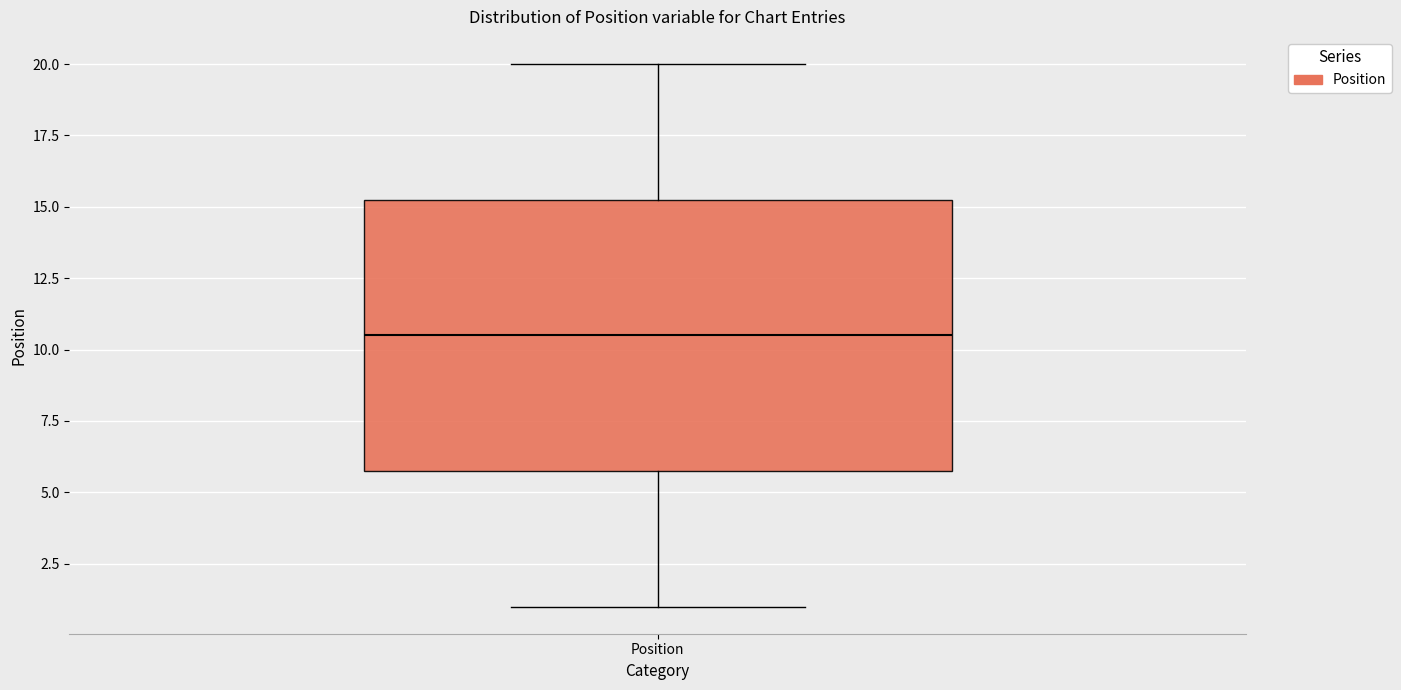

Transcribe this box plot: give where the median line is, the range the box spans, and where the two whiskers end, as read against the y-axis. The values are not printed on the chart, so give them approximately, as read against the axis.

median 10.5, box 6.0 to 15.5, whiskers 1.0 to 20.0